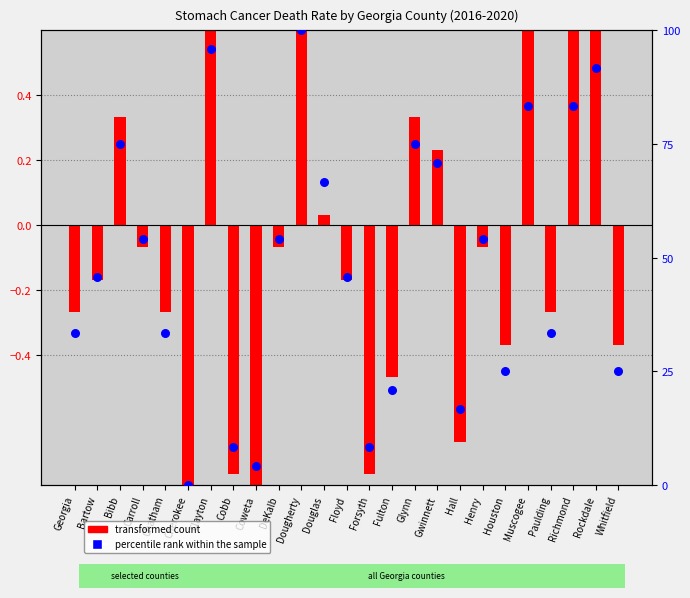

Which series has the largest Y range (max minus min)?

percentile rank within the sample